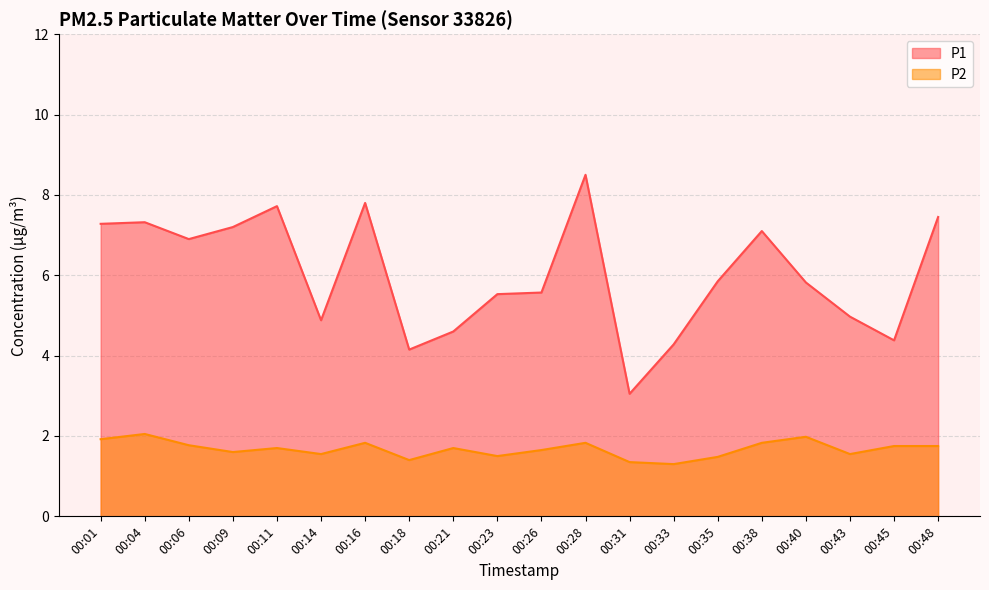

What is the minimum value for P2?

1.3